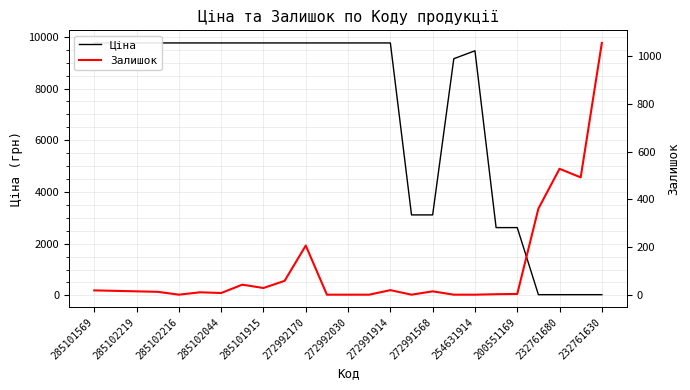

What is the lowest value of the Ціна series?

27.0